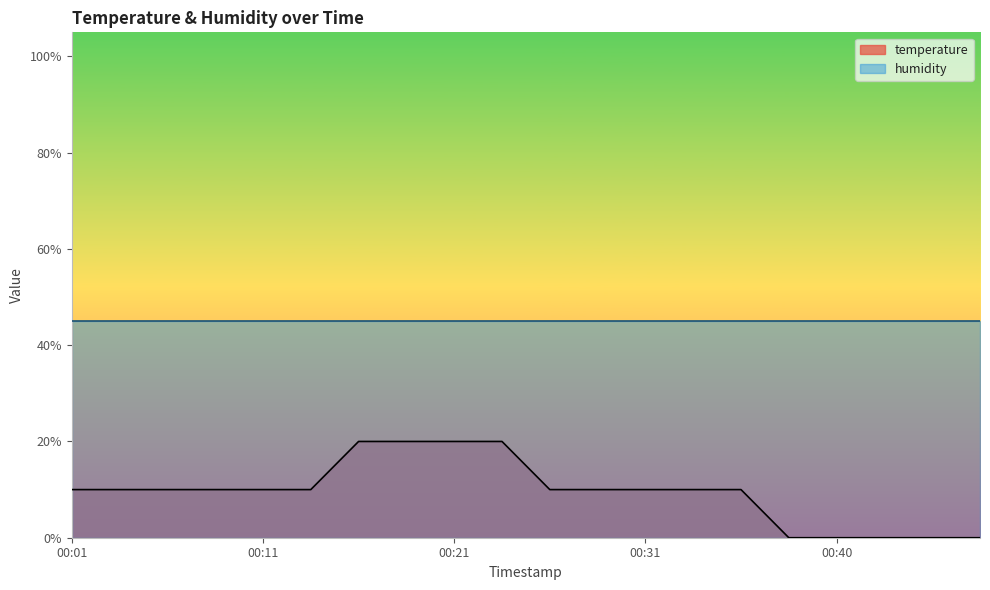

Rank the categories by value from highest to lowest.

00:16, 00:18, 00:21, 00:23, 00:01, 00:04, 00:06, 00:09, 00:11, 00:13, 00:26, 00:28, 00:31, 00:33, 00:36, 00:38, 00:40, 00:43, 00:45, 00:48